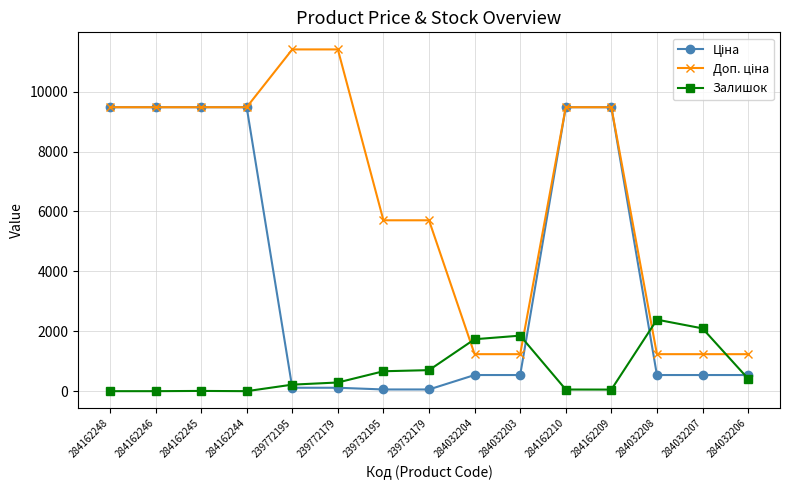

What is the spread (max minus min) of values at 284032203?

1315.0